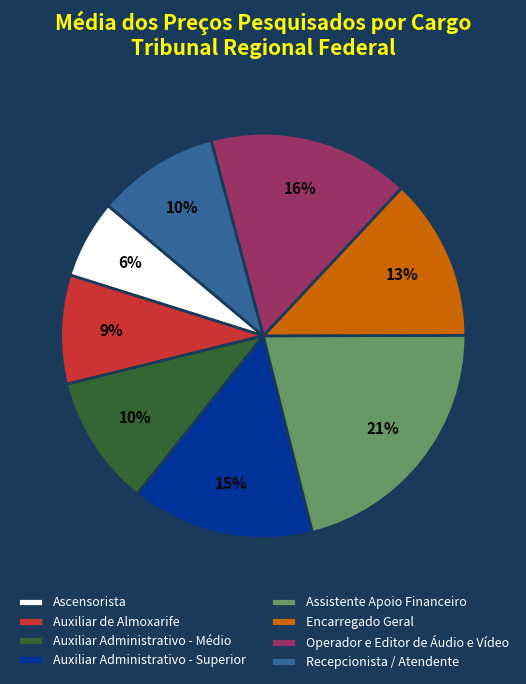

True or false: Auxiliar de Almoxarife accounts for 9% of the total.

True